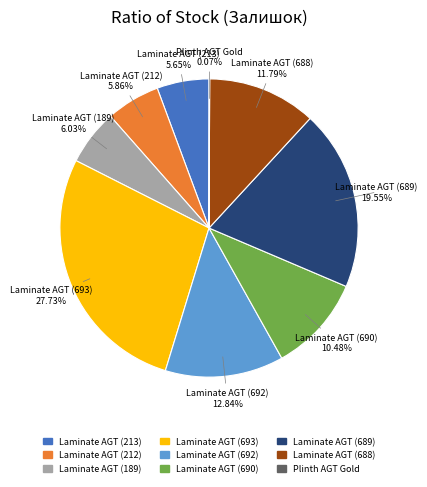

Is there a majority slice in this chart?

No